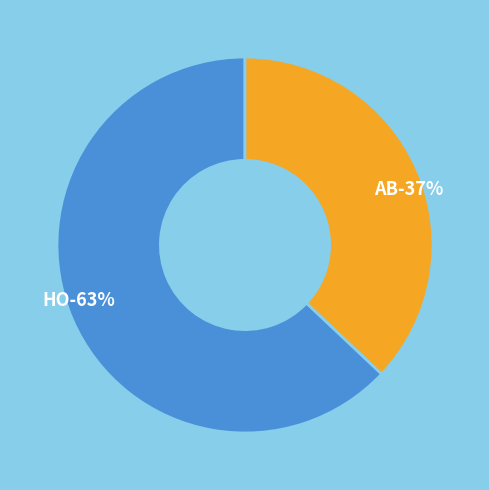

Count the number of slices in the pie.

2